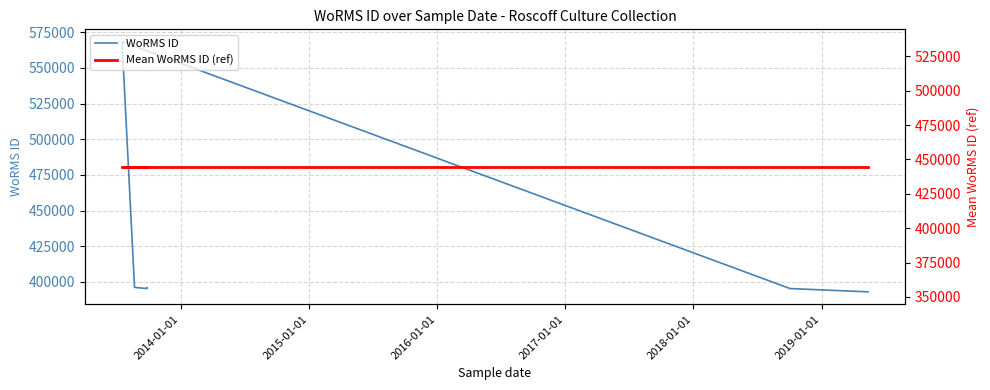

After their last crossing, which series has the higher values: WoRMS ID or Mean WoRMS ID (ref)?

Mean WoRMS ID (ref)